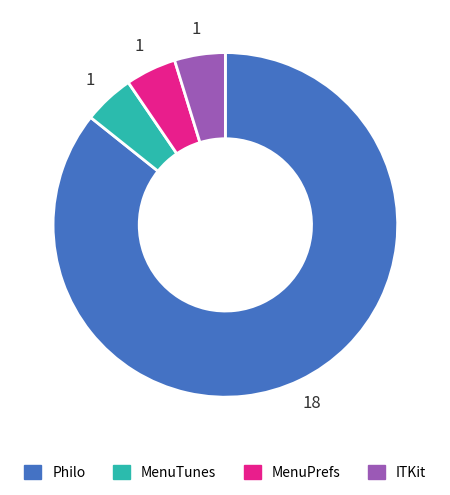

Combined, do ITKit and MenuPrefs account for over 50%?

No